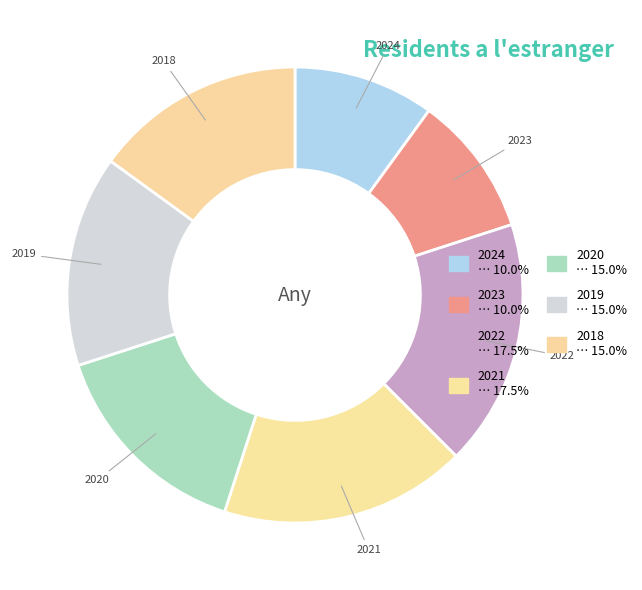

Approximately how many times larger is the value at 2019 compared to 2023?

1.5